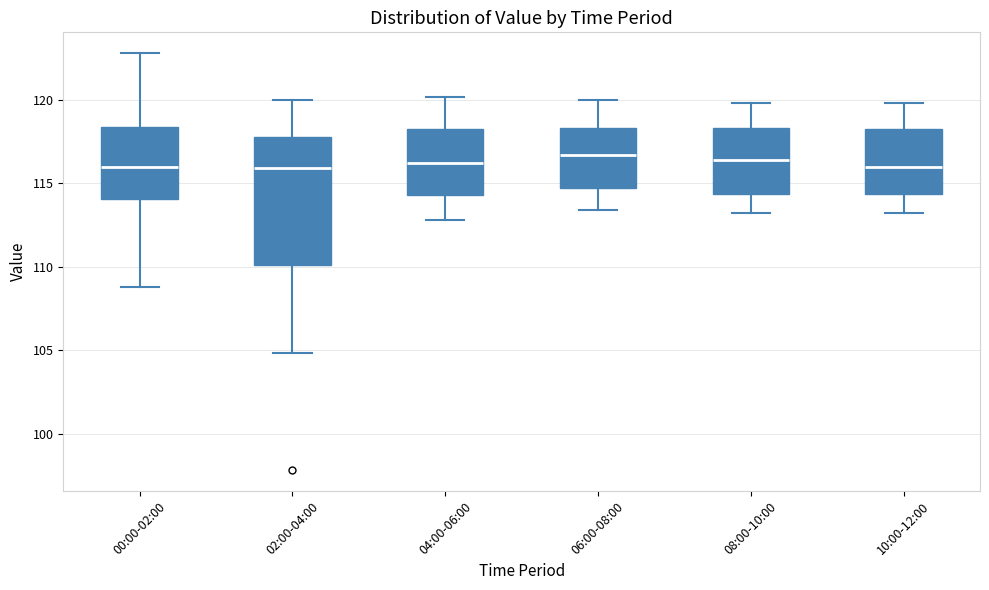

Which box is the tallest, from its lower edge to its upper edge?

02:00-04:00